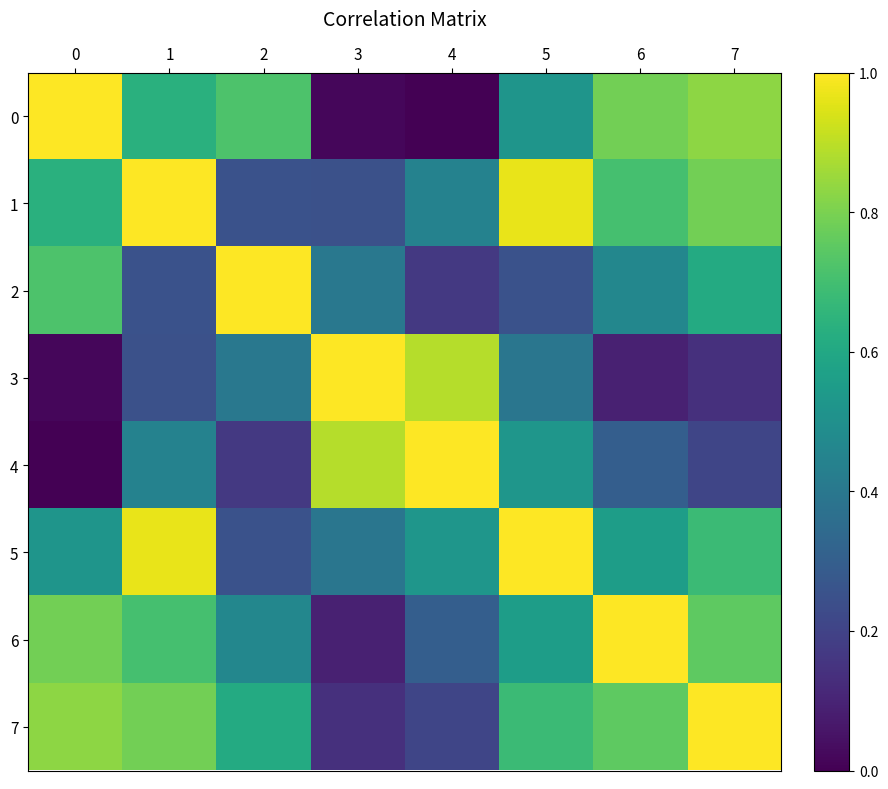

How many distinct data groups are displayed?

8